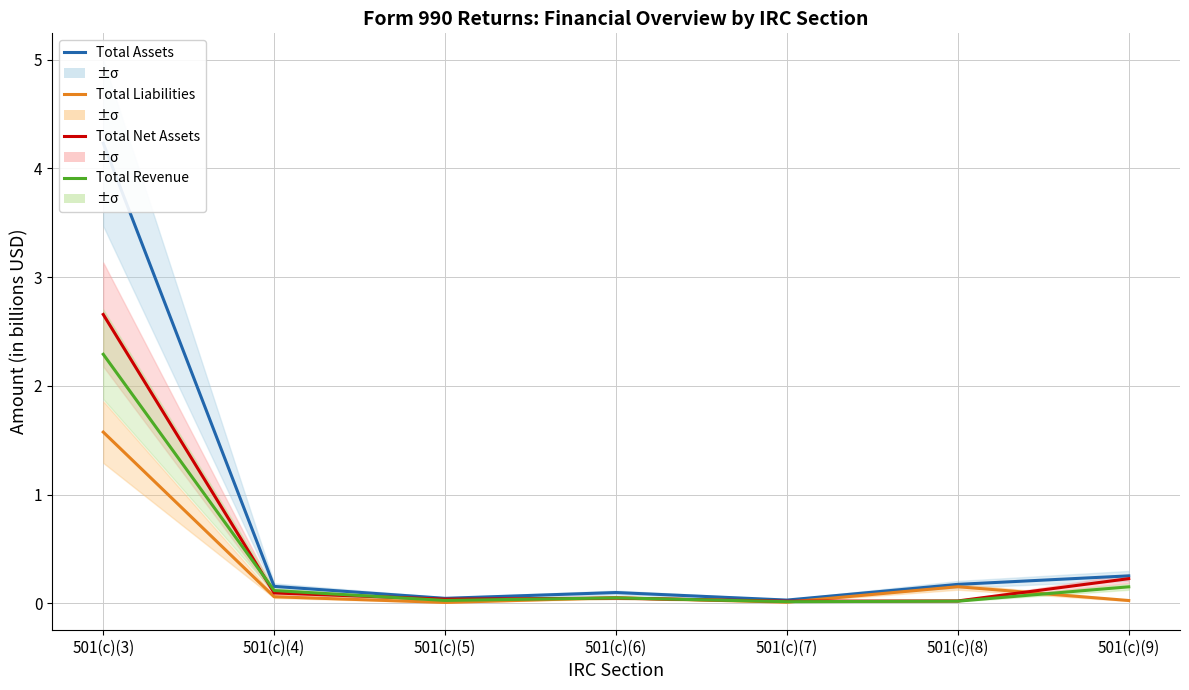

How many interior local valleys does the Total Liabilities series have?

2